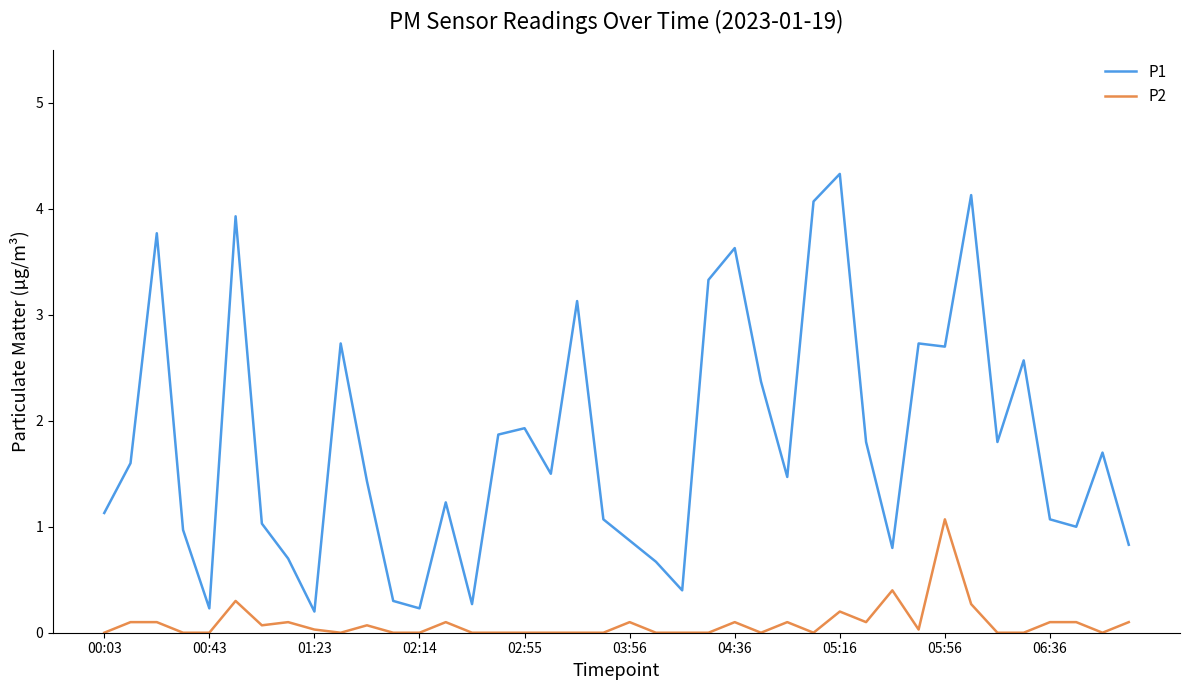

What is the maximum value for P2?

1.1